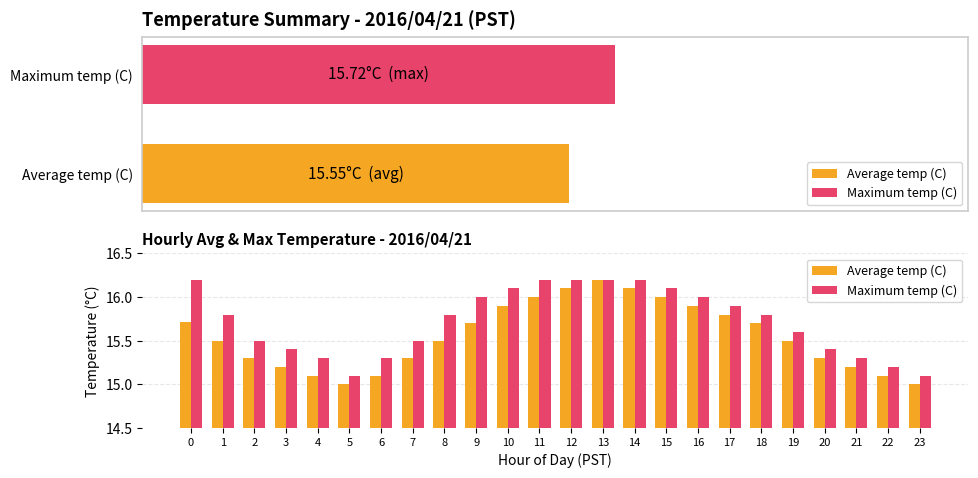

How many groups of bars are there?

24